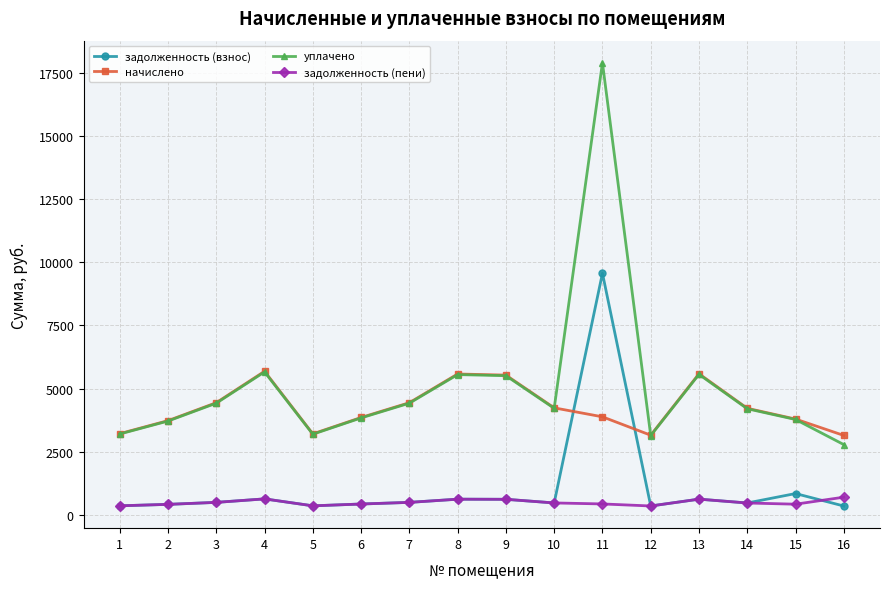

List the series in order of their peak value, highest first.

уплачено, задолженность (взнос), начислено, задолженность (пени)